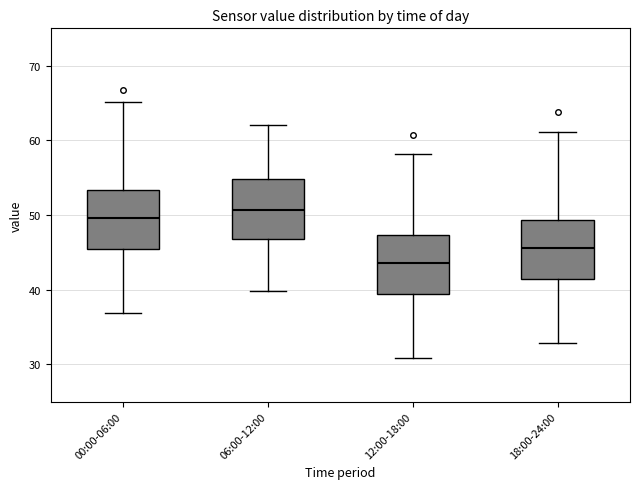

Which box has the lowest median line?

12:00-18:00